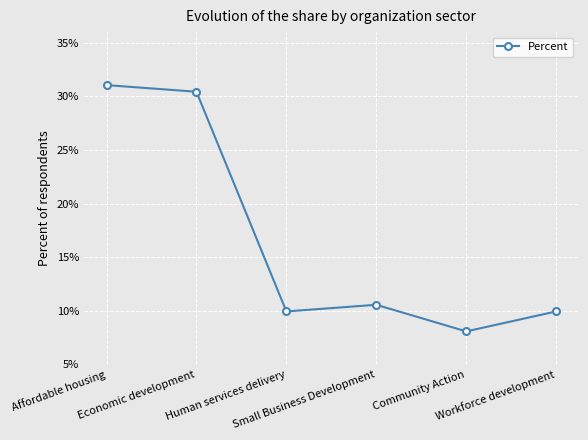

What is the difference between the values at Economic development and Community Action?

0.2